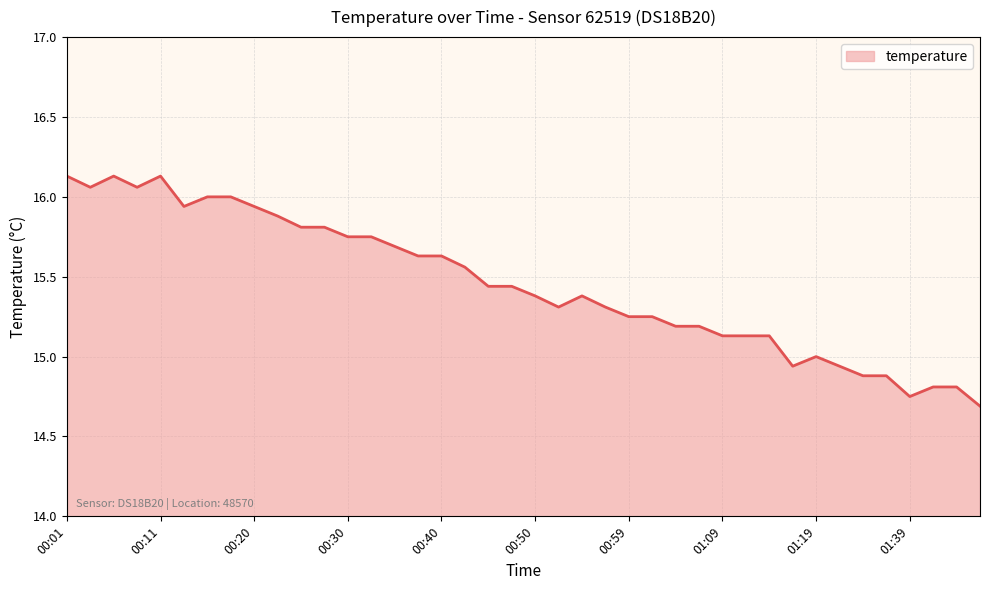

What is the difference between the maximum and minimum values?

1.4